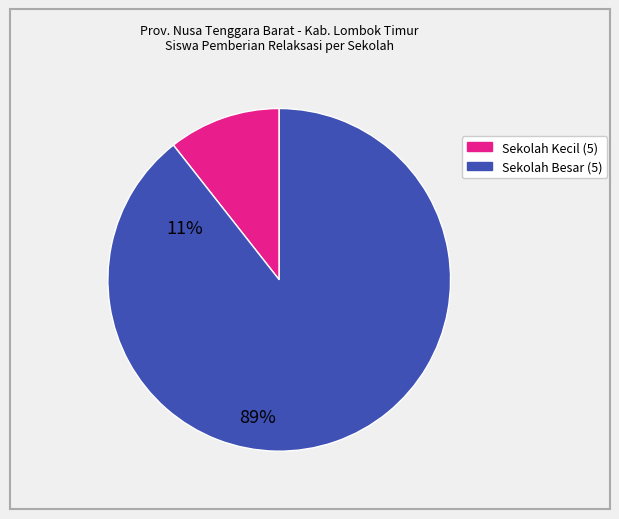

How many segments does this pie chart have?

2